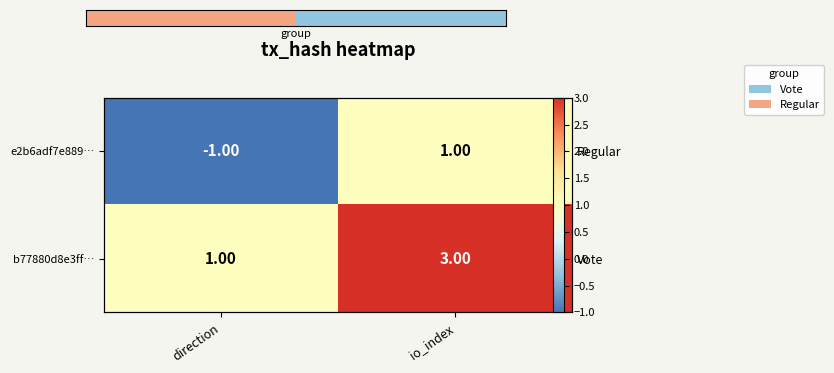

What is the difference between the b77880d8e3ff… values at io_index and direction?

2